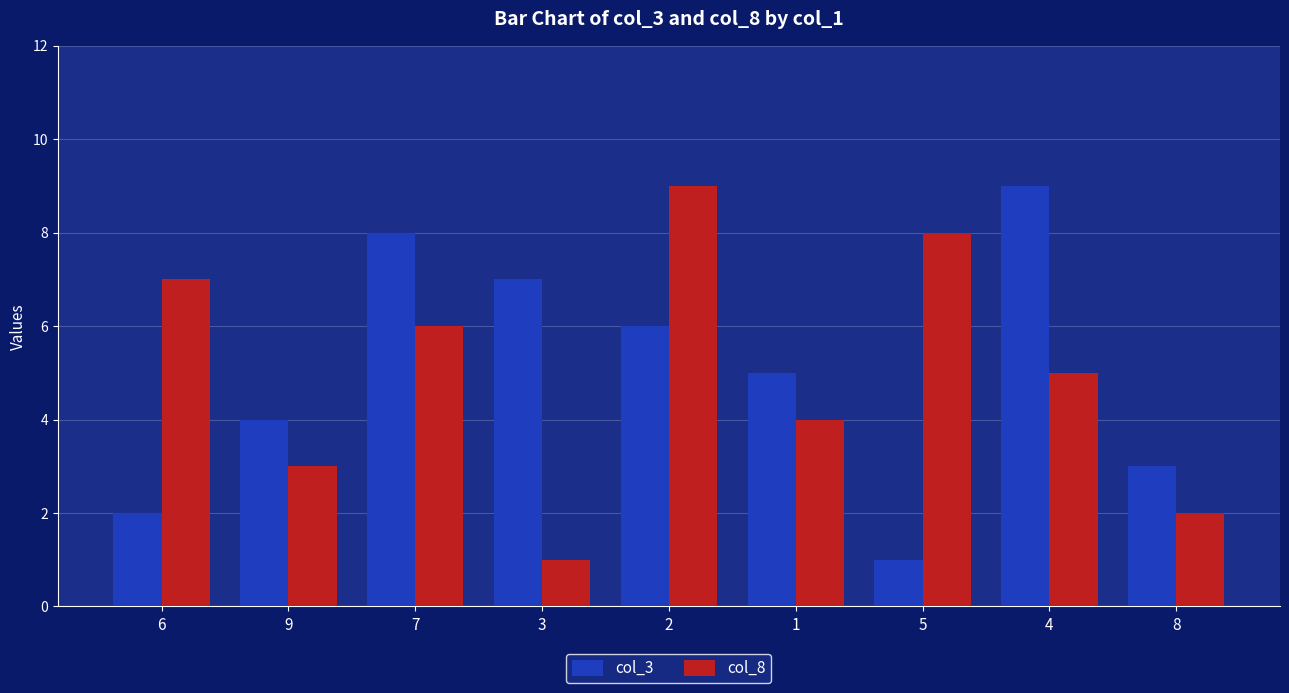

How many bars are there in each group?

2